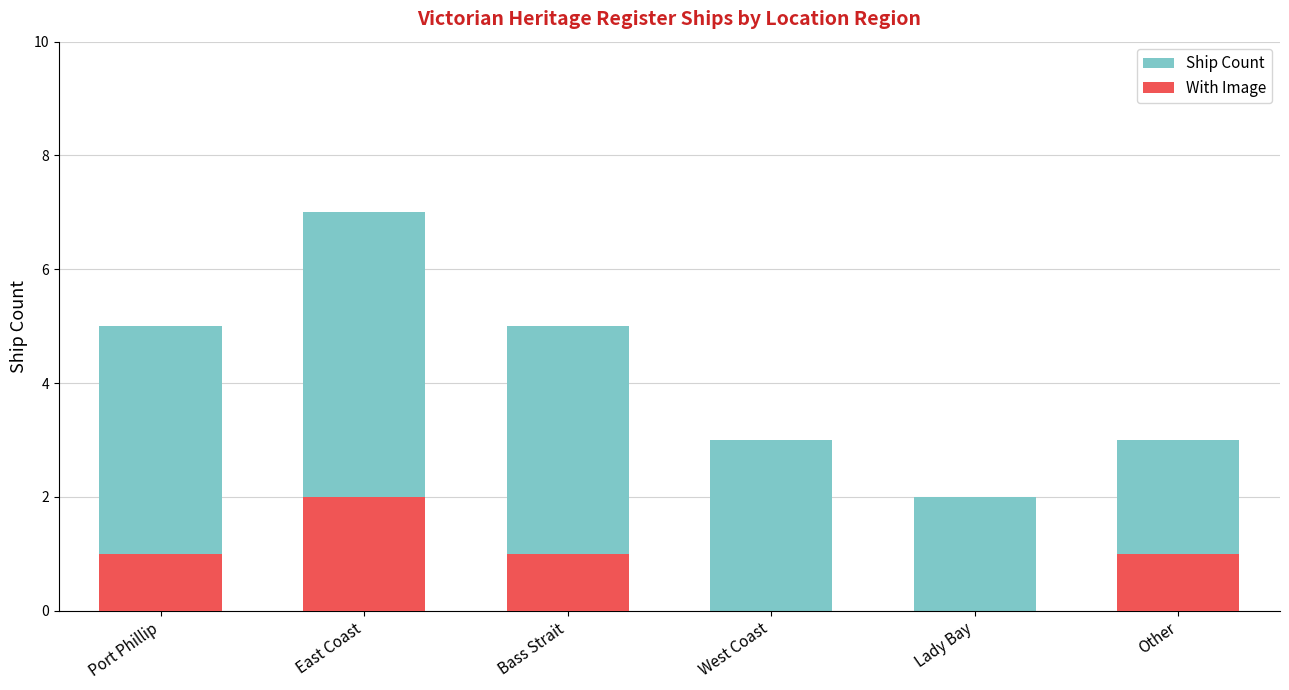

Which series has the widest spread of values?

Ship Count